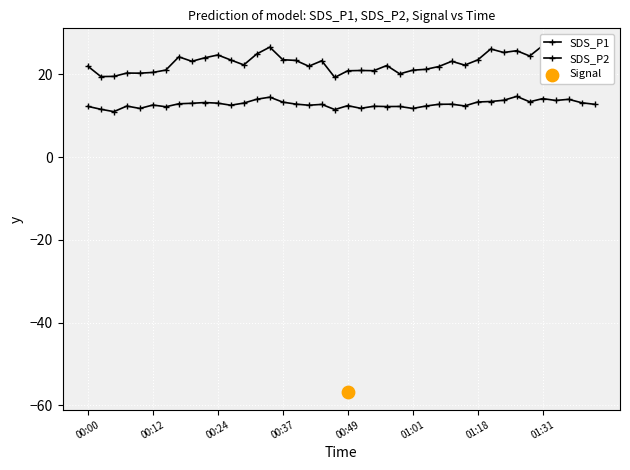

At which category is the sum across all series the highest?

14